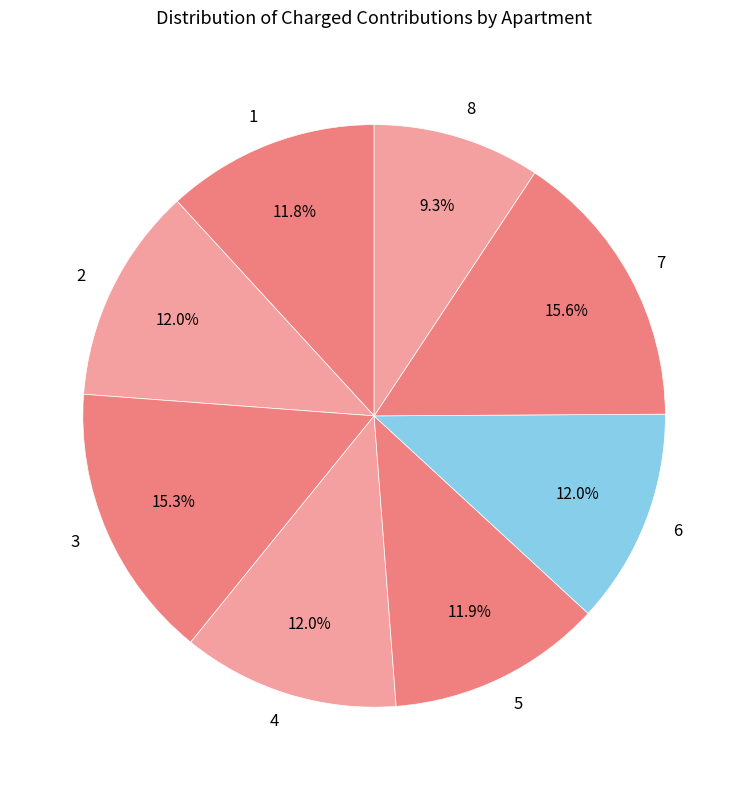

What percentage is the 6 slice, to the nearest percent?

12%